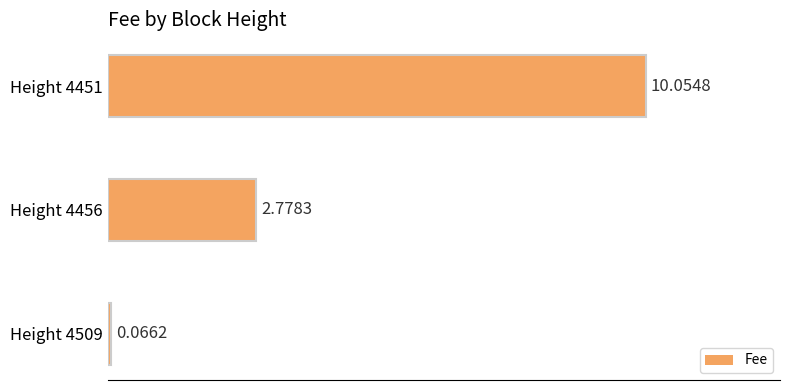

What is the sum of the values at Height 4451 and Height 4509?

10.1